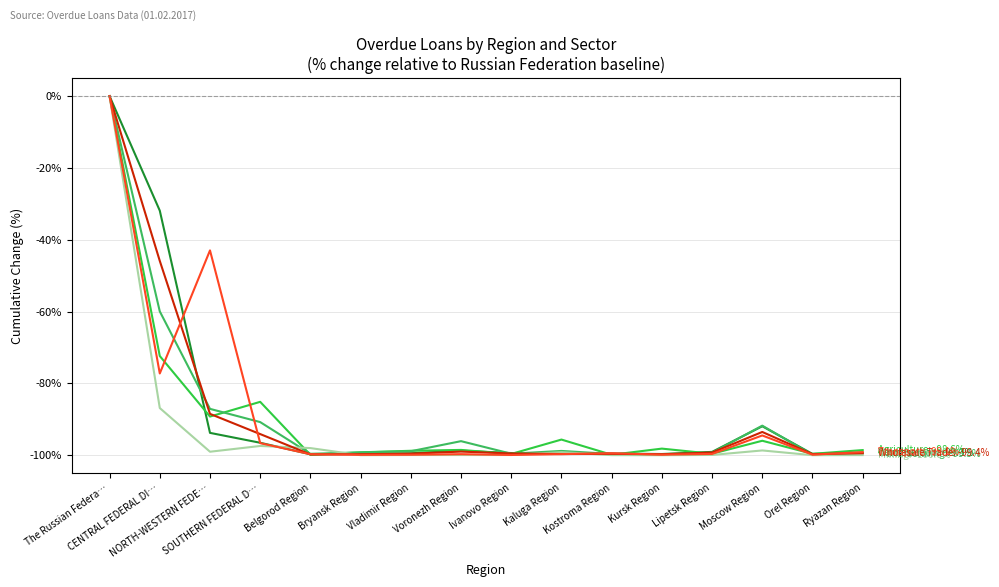

Does the chart have visible grid lines?

Yes